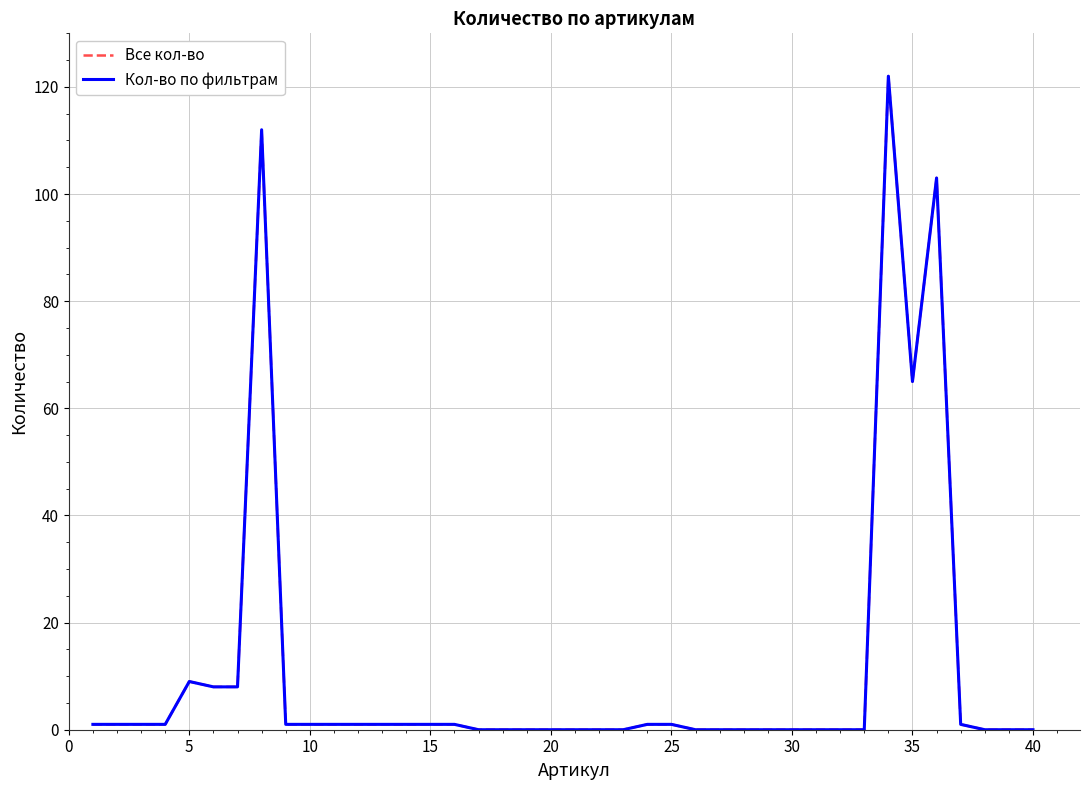

At which label is Все кол-во closest to 61?

35